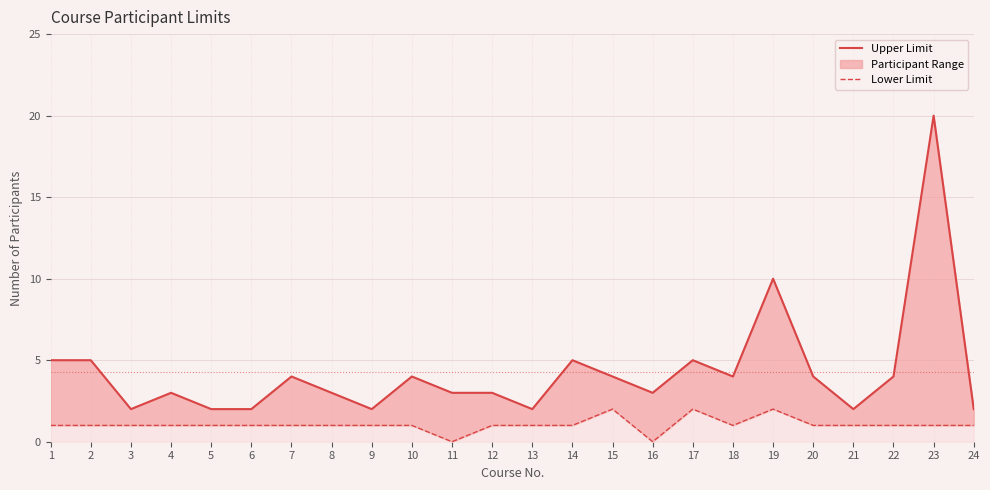

Which series has the widest spread of values?

Upper Limit of Participants